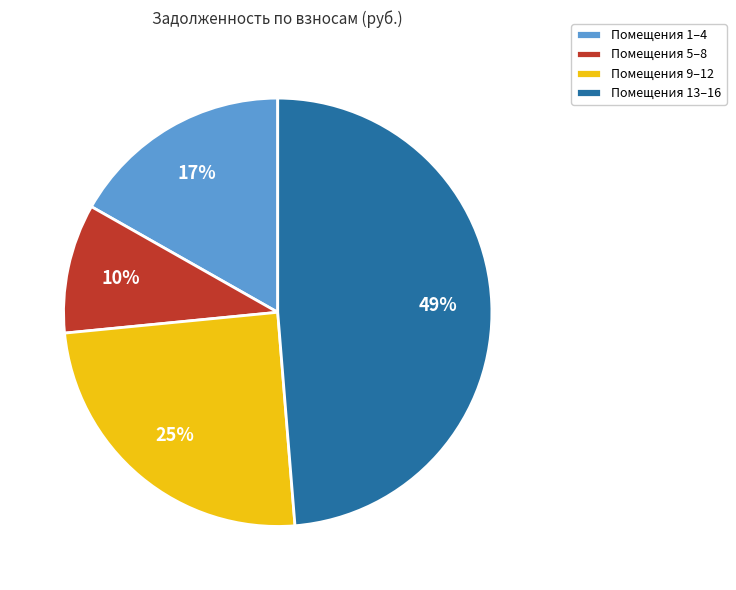

Is there a majority slice in this chart?

No